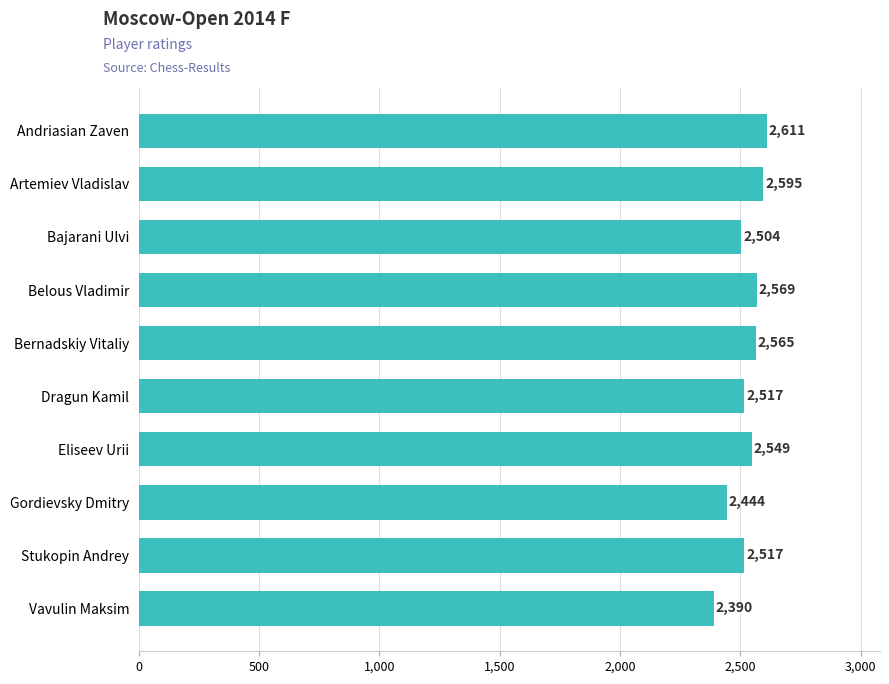

Reading top to bottom, list all the values displayed in this chart.

Andriasian Zaven=2611	Artemiev Vladislav=2595	Bajarani Ulvi=2504	Belous Vladimir=2569	Bernadskiy Vitaliy=2565	Dragun Kamil=2517	Eliseev Urii=2549	Gordievsky Dmitry=2444	Stukopin Andrey=2517	Vavulin Maksim=2390